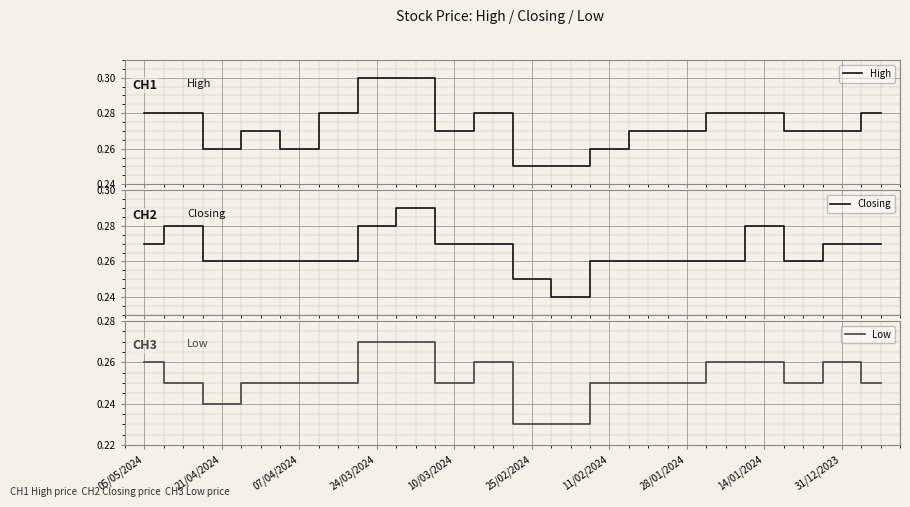

Reading left to right, extract all data points from this chart.

High: 0.3	0.3	0.3	0.3	0.3	0.3	0.3	0.3	0.3	0.3	0.2	0.2	0.3	0.3	0.3	0.3	0.3	0.3	0.3	0.3
Closing: 0.3	0.3	0.3	0.3	0.3	0.3	0.3	0.3	0.3	0.3	0.2	0.2	0.3	0.3	0.3	0.3	0.3	0.3	0.3	0.3
Low: 0.3	0.2	0.2	0.2	0.2	0.2	0.3	0.3	0.2	0.3	0.2	0.2	0.2	0.2	0.2	0.3	0.3	0.2	0.3	0.2